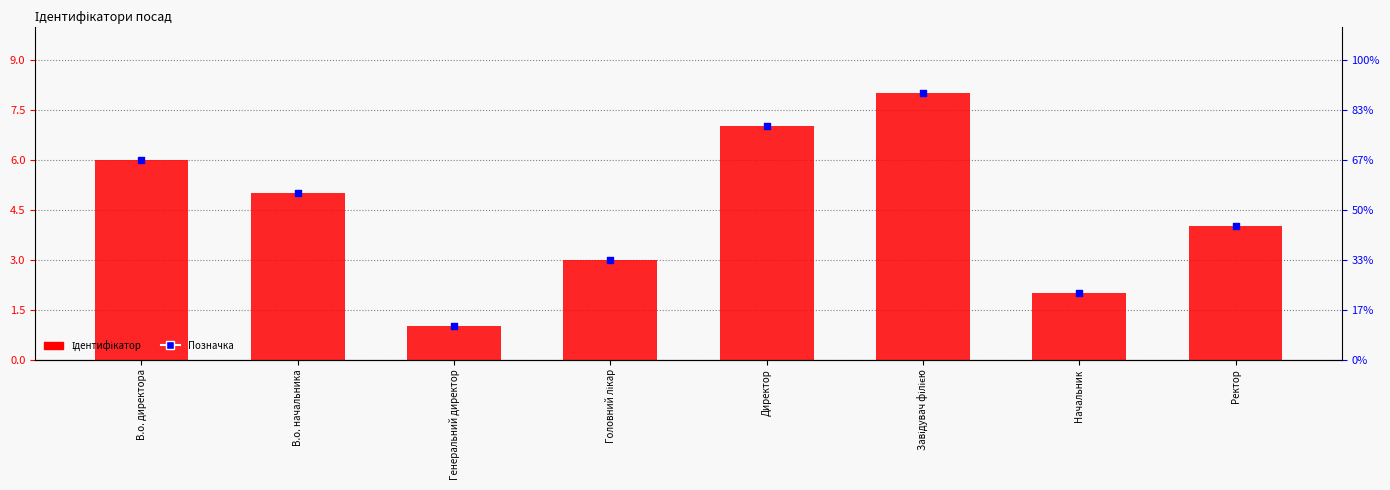

What are all the series names shown in the legend?

Ідентифікатор, Позначка